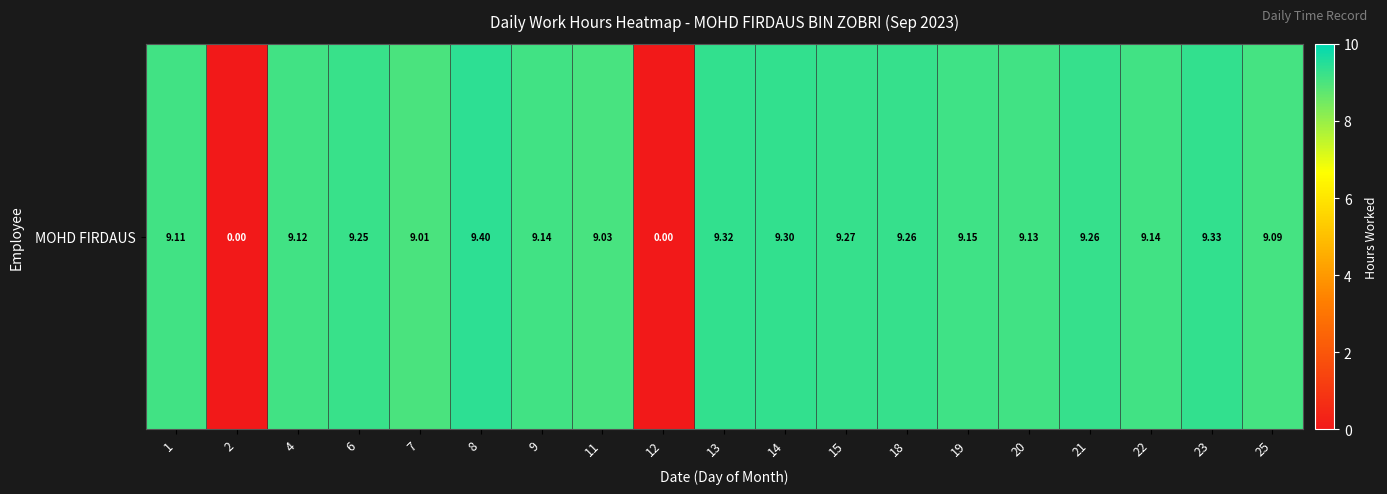

What is the sum of the values at 18 and 11?

18.3